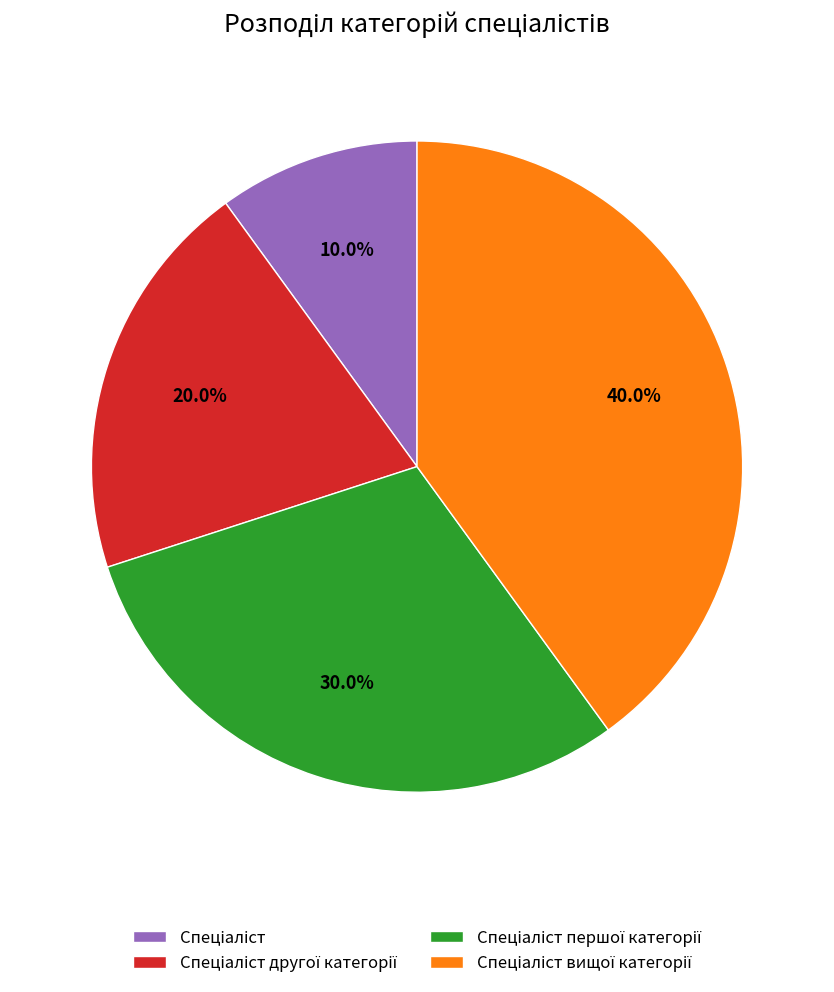

How many slices are in this pie chart?

4